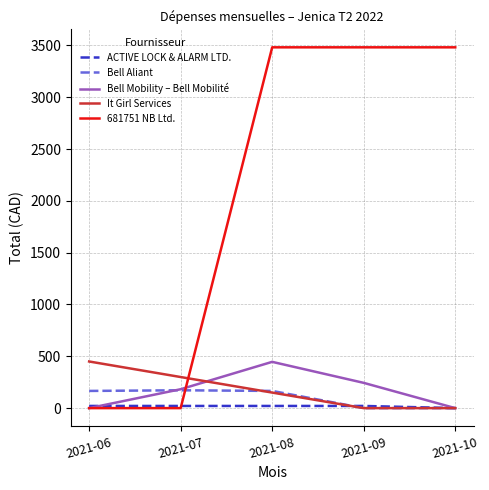

True or false: It Girl Services has more than 2 points higher than both neighbors.

False